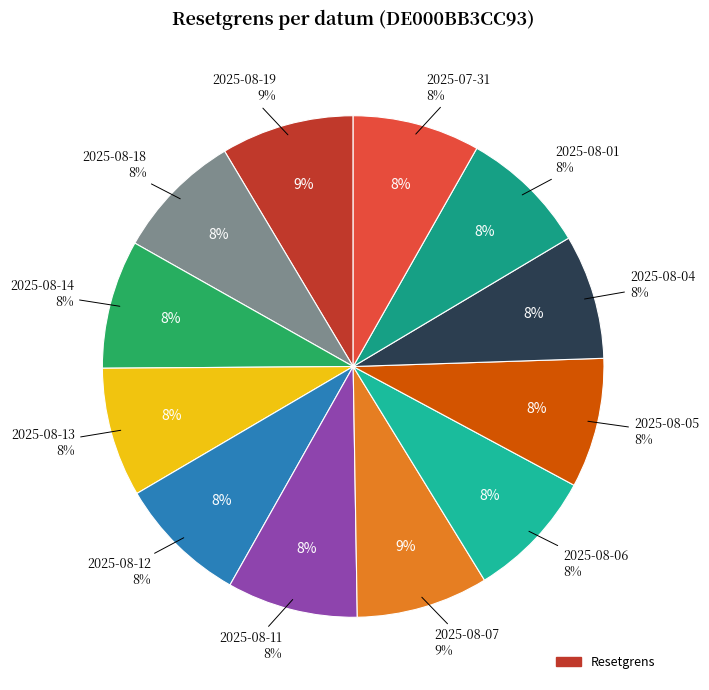

Is there any slice that represents more than half of the pie?

No